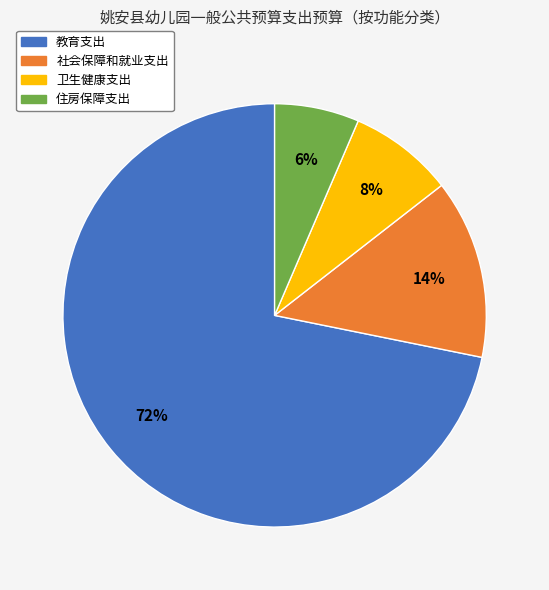

To the nearest percent, what portion does 社会保障和就业支出 represent?

14%